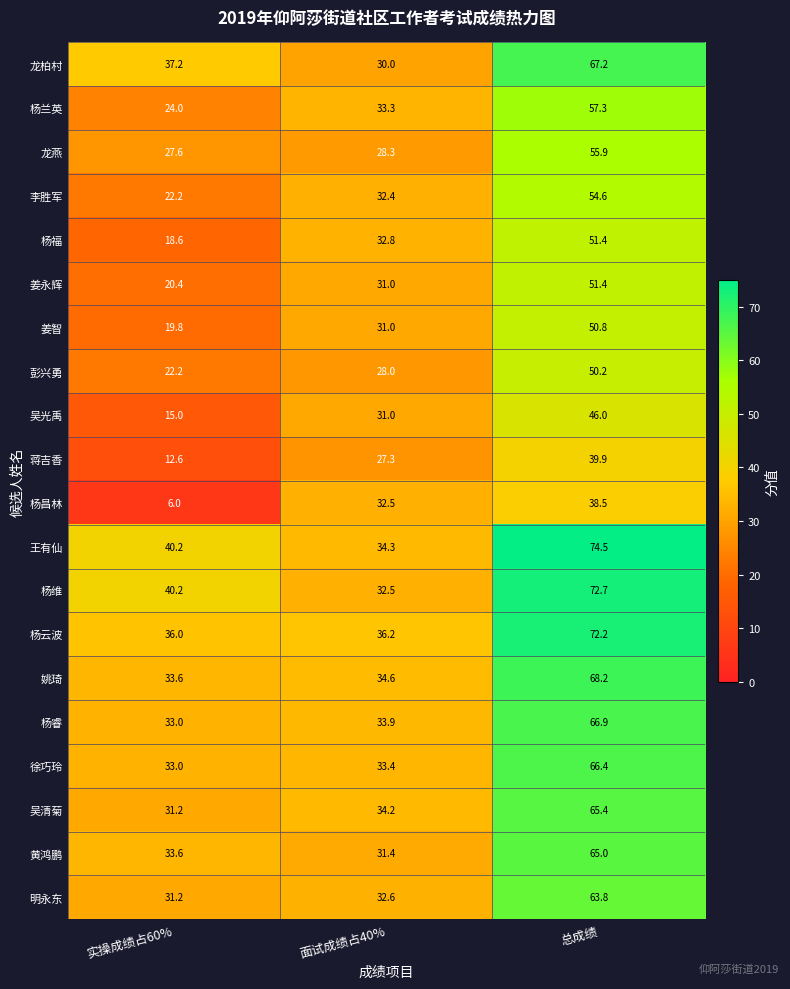

What is the difference between the 杨维 values at 总成绩 and 实操成绩占60%?

32.5